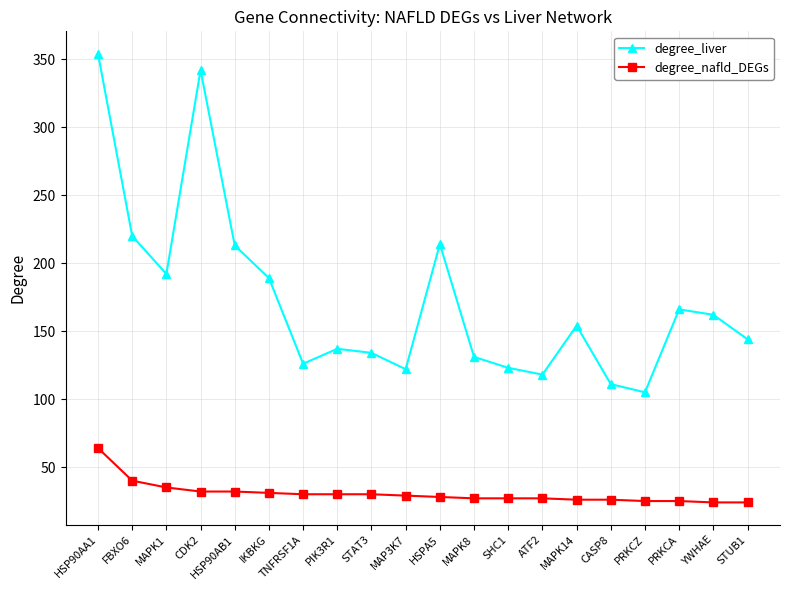

Which series has the largest range (max minus min)?

degree_liver